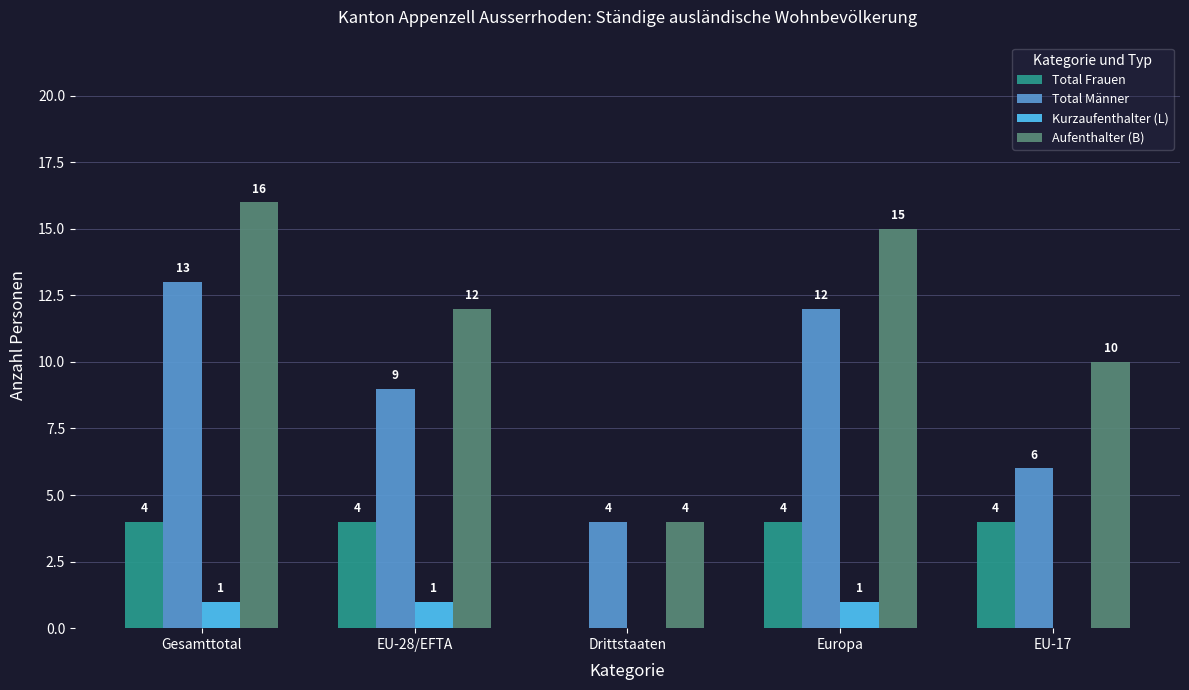

The Total Frauen series shows 1 at EU-17. True or false?

False